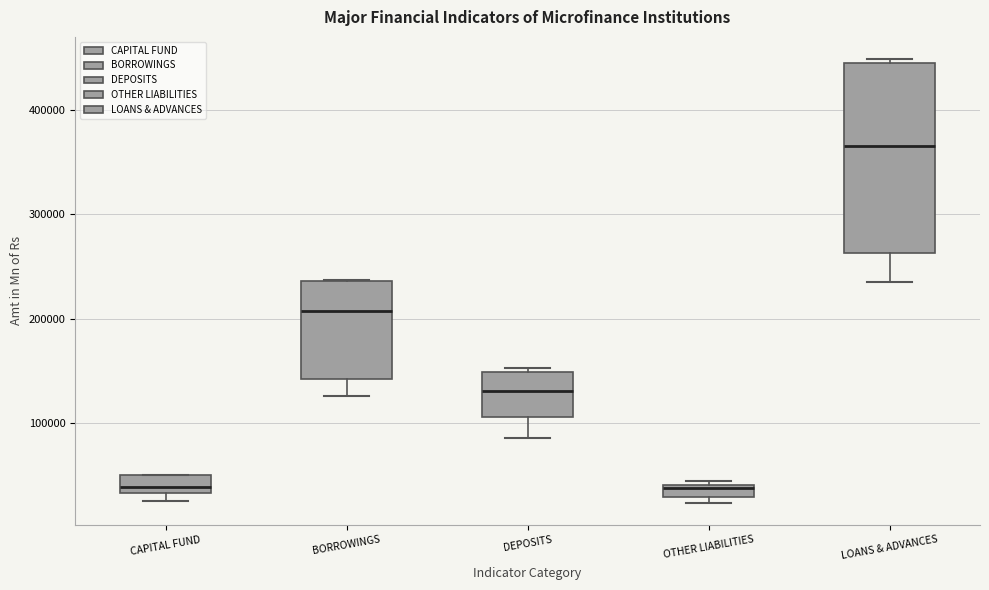

Which box is the tallest, from its lower edge to its upper edge?

LOANS & ADVANCES